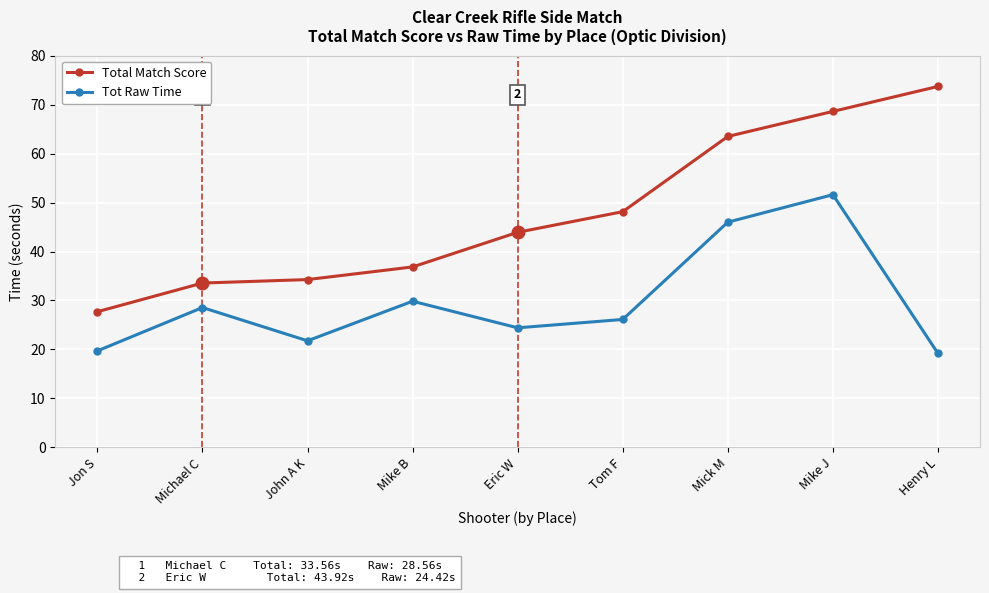

True or false: Tot Raw Time has more than 0 points higher than both neighbors.

True